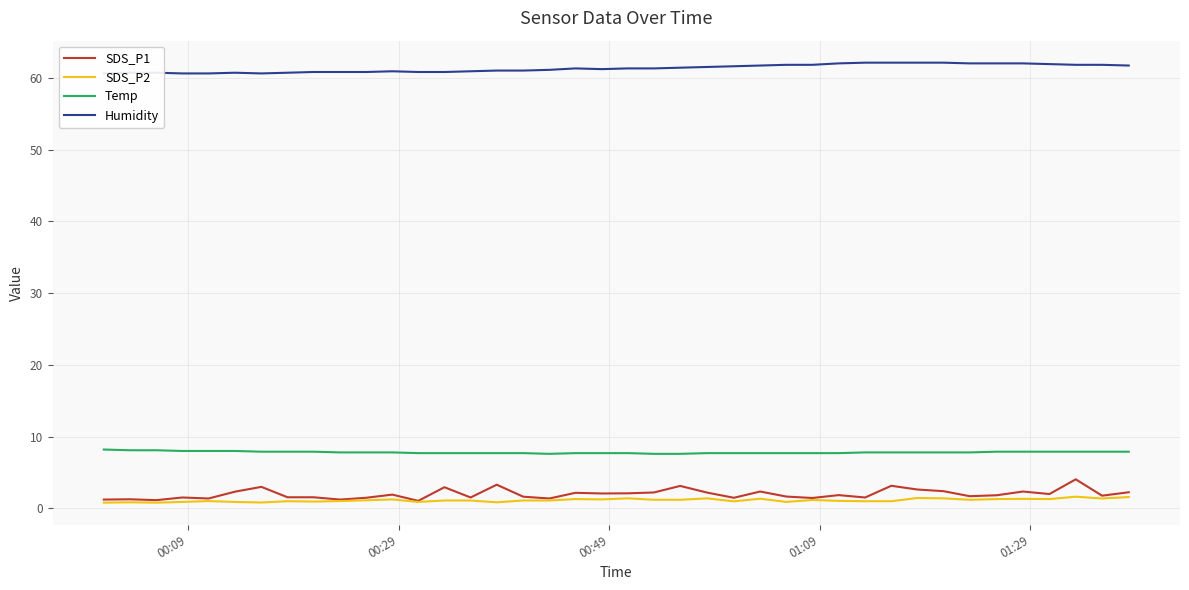

Reading left to right, extract all data points from this chart.

SDS_P1: 1.2	1.3	1.1	1.5	1.4	2.3	3.0	1.6	1.6	1.2	1.5	1.9	1.1	3.0	1.5	3.3	1.6	1.4	2.2	2.1	2.1	2.2	3.1	2.2	1.5	2.4	1.6	1.4	1.9	1.5	3.1	2.6	2.4	1.7	1.8	2.4	2.0	4.0	1.8	2.2
SDS_P2: 0.8	0.8	0.8	0.9	1.0	0.9	0.8	1.0	0.9	1.0	1.1	1.2	0.9	1.1	1.1	0.8	1.1	1.1	1.3	1.2	1.4	1.2	1.2	1.4	1.0	1.4	0.9	1.2	1.1	1.0	1.0	1.4	1.4	1.2	1.3	1.3	1.3	1.6	1.4	1.6
Temp: 8.2	8.1	8.1	8.0	8.0	8.0	7.9	7.9	7.9	7.8	7.8	7.8	7.7	7.7	7.7	7.7	7.7	7.6	7.7	7.7	7.7	7.6	7.6	7.7	7.7	7.7	7.7	7.7	7.7	7.8	7.8	7.8	7.8	7.8	7.9	7.9	7.9	7.9	7.9	7.9
Humidity: 60.6	60.7	60.7	60.6	60.6	60.7	60.6	60.7	60.8	60.8	60.8	60.9	60.8	60.8	60.9	61.0	61.0	61.1	61.3	61.2	61.3	61.3	61.4	61.5	61.6	61.7	61.8	61.8	62.0	62.1	62.1	62.1	62.1	62.0	62.0	62.0	61.9	61.8	61.8	61.7